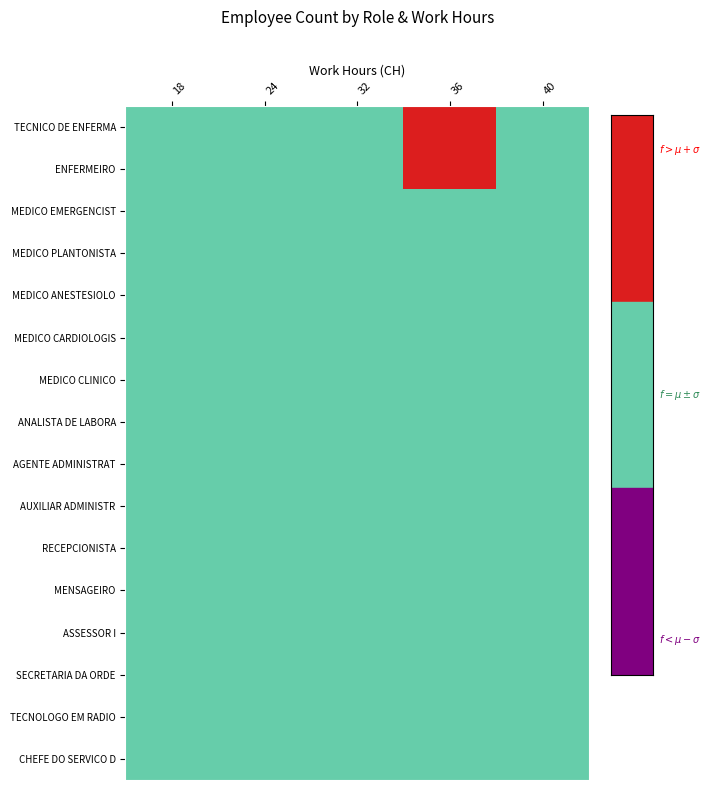

What is the difference between the maximum and minimum values?

22